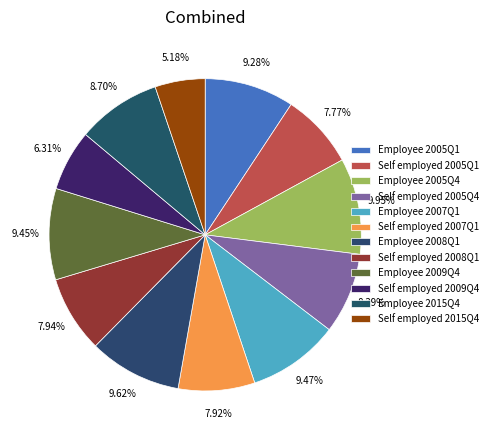

To the nearest percent, what is the difference between the largest and smallest slice percentages?

5%